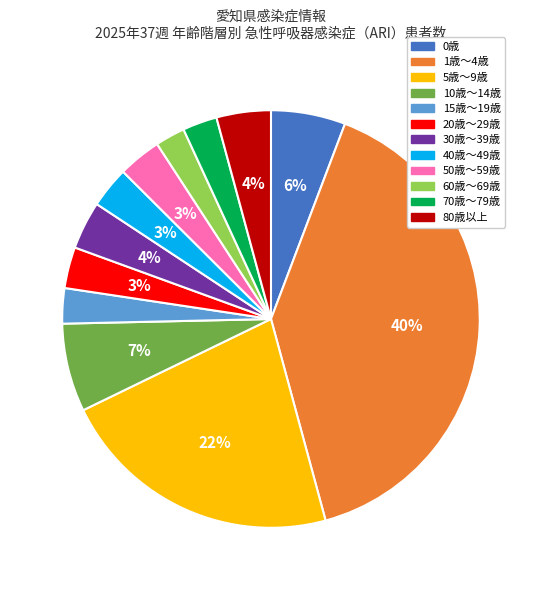

Count the number of slices in the pie.

12